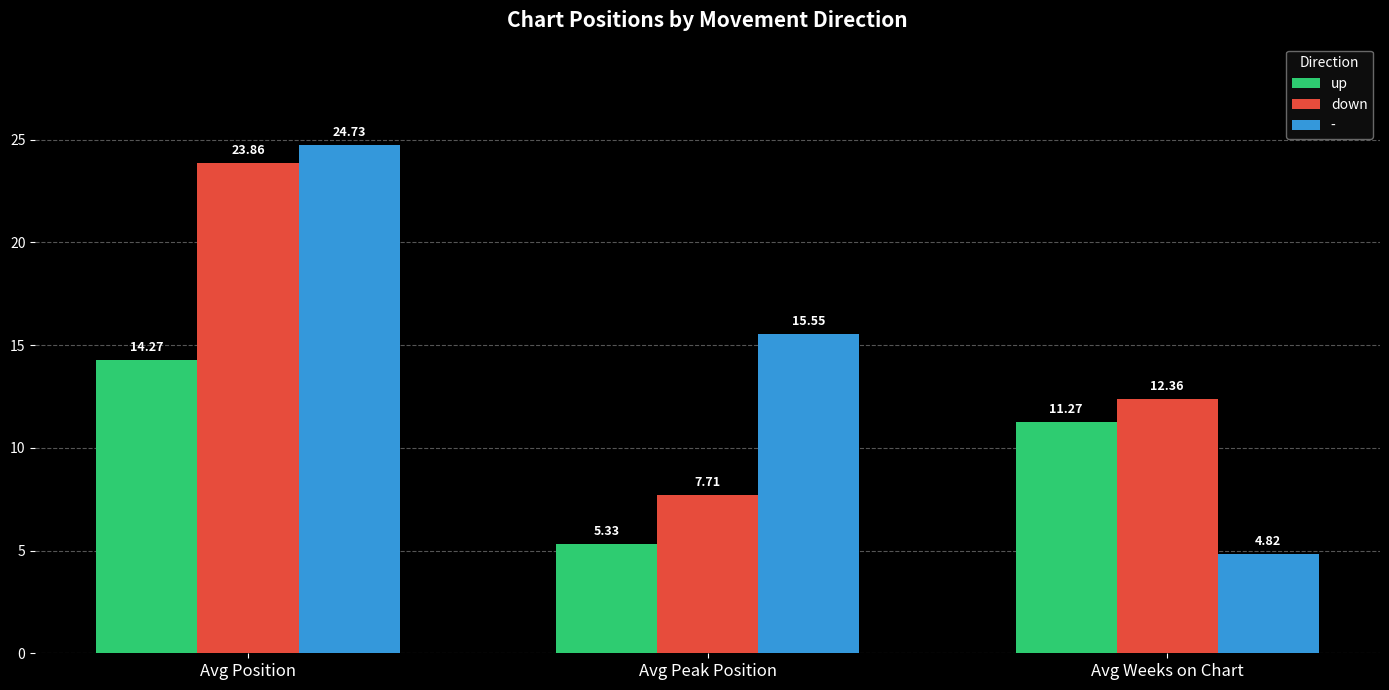

Are the bars horizontal?

No